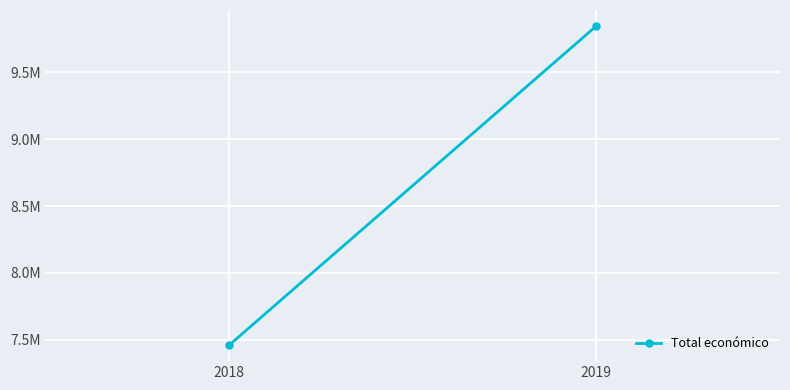

Rank the categories by value from lowest to highest.

2018, 2019